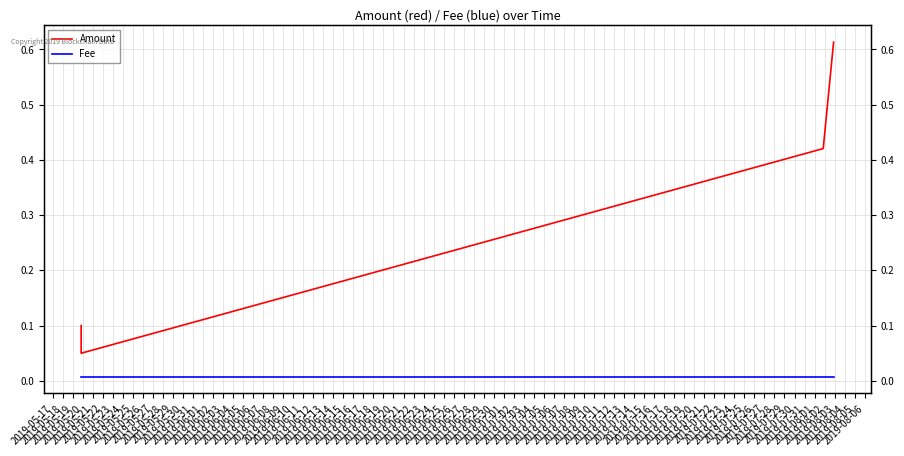

True or false: Fee and Amount intersect in this chart.

False